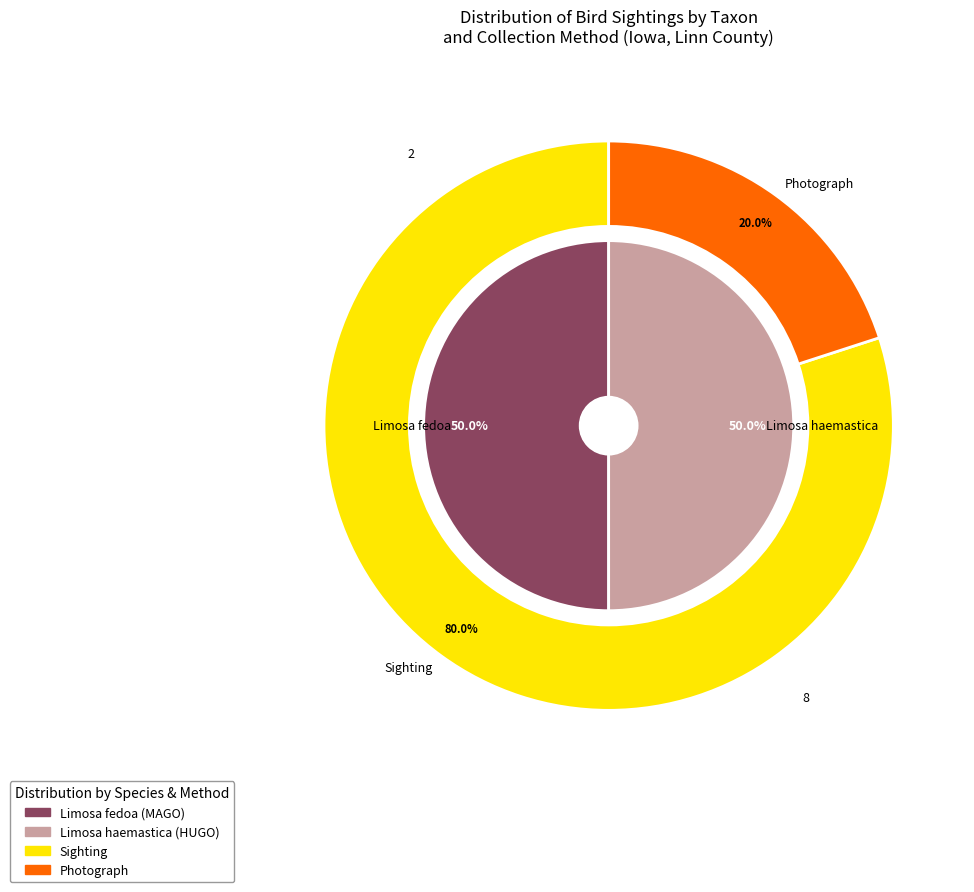

Is there any slice that represents more than half of the pie?

No